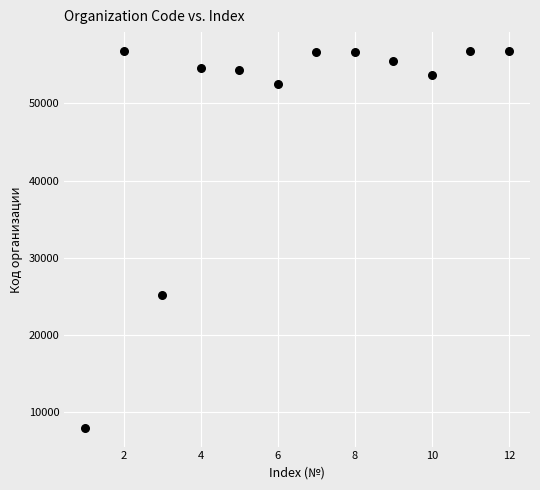

What is the average X value?

6